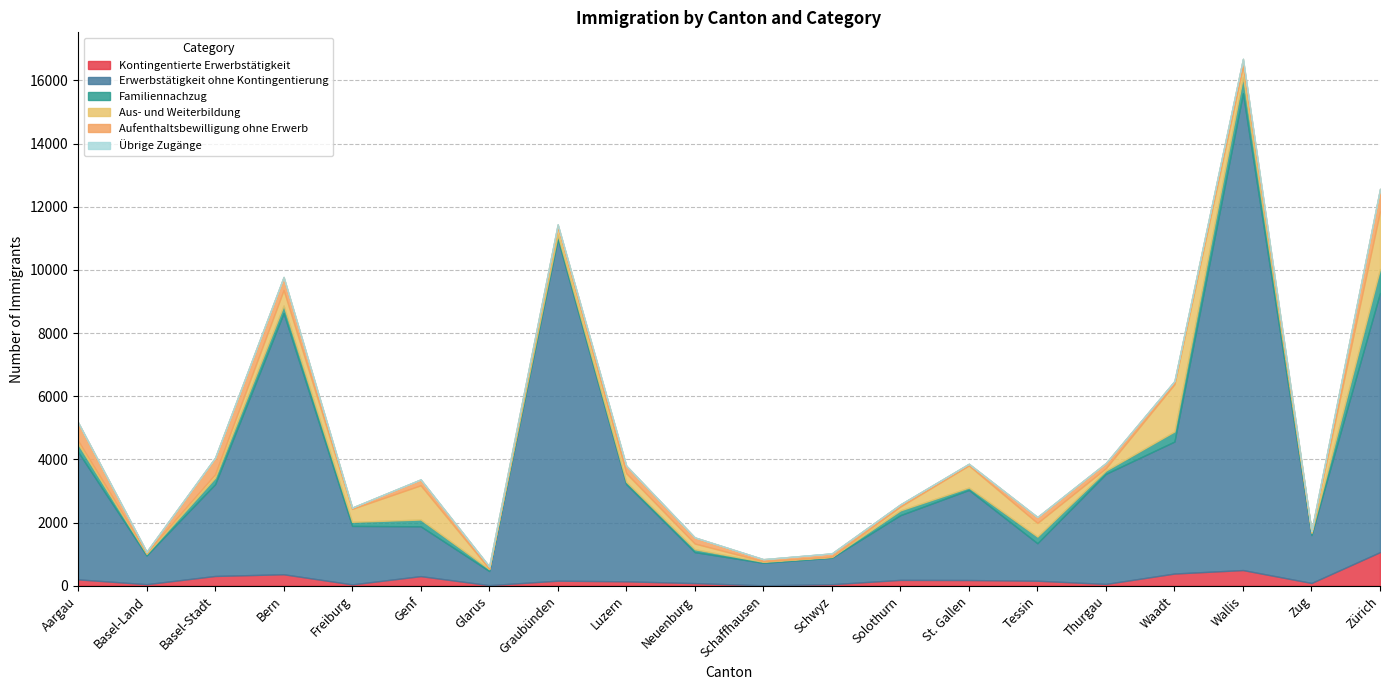

True or false: Aus- und Weiterbildung has a value of 111 at Basel-Stadt.

True